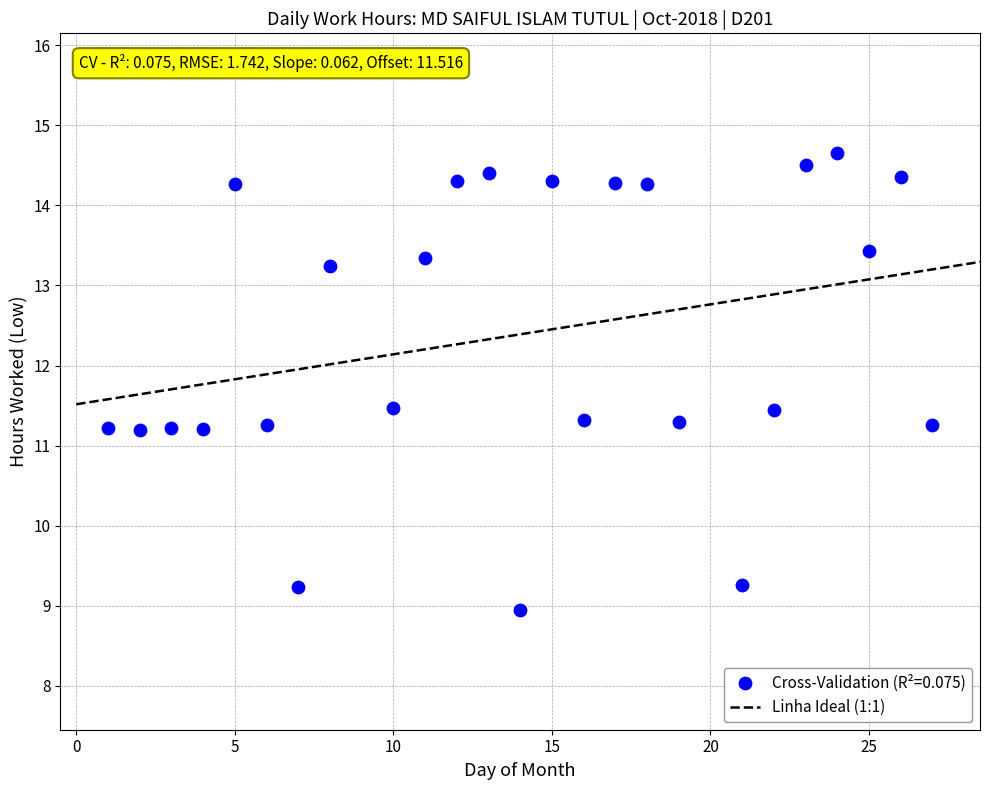

What is the range of Y values (max minus min)?

5.7